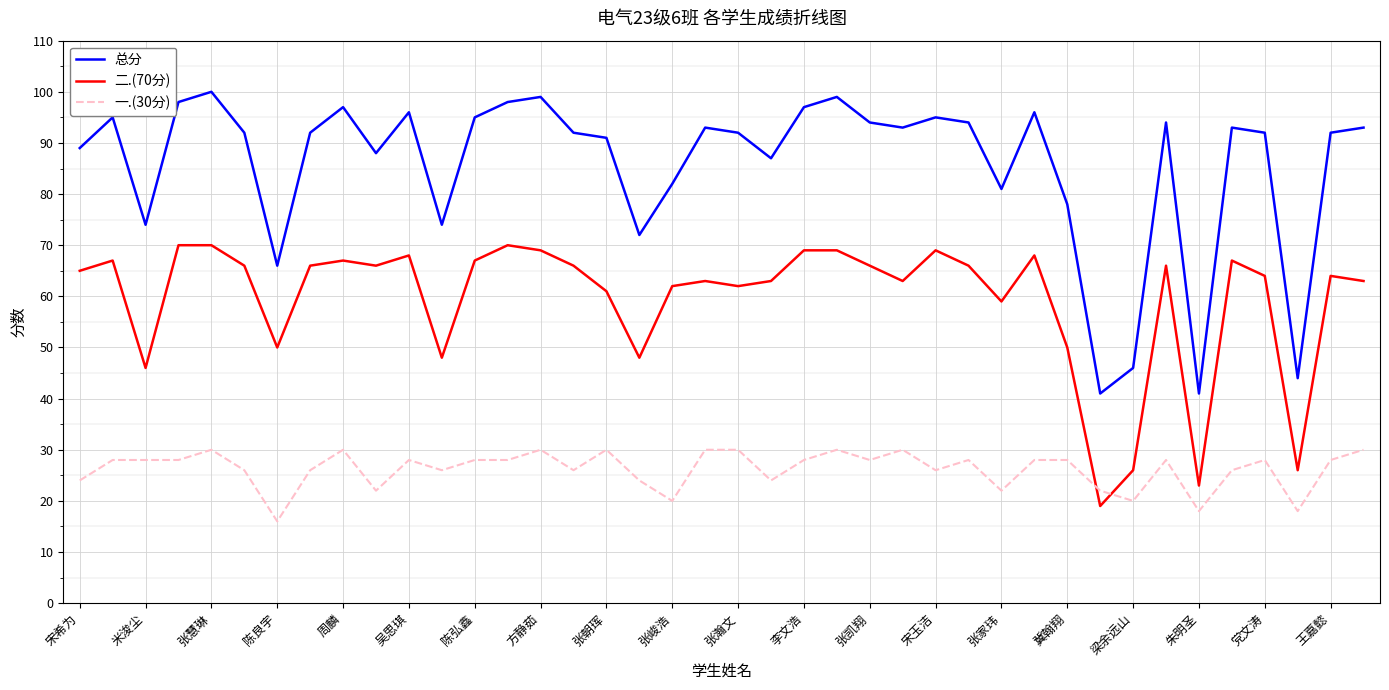

True or false: 总分 and 一.(30分) cross at least once.

False